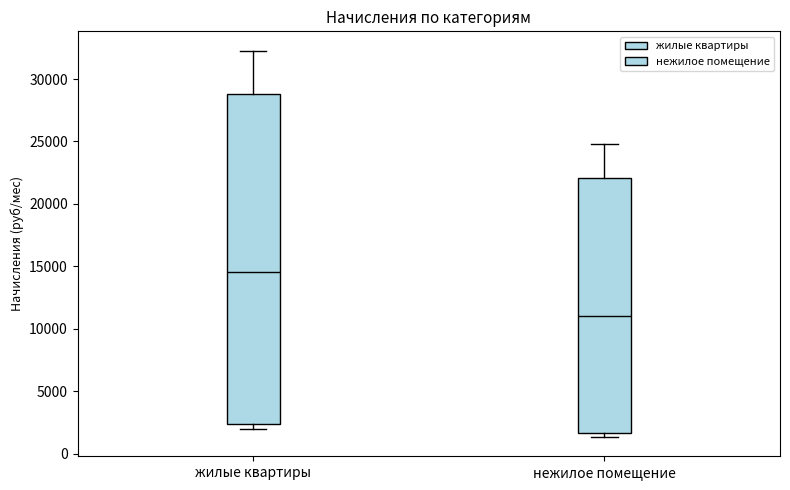

Reading left to right, transcribe this box plot: for each box, give where its median line is, the range the box spans, and where its two whiskers end, as read against the y-axis. The values are not printed on the chart, so give them approximately, as read against the axis.

жилые квартиры: median 14500, box 2500 to 29000, whiskers 2000 to 32500
нежилое помещение: median 11000, box 1500 to 22000, whiskers 1500 (just below the box's lower edge) to 25000